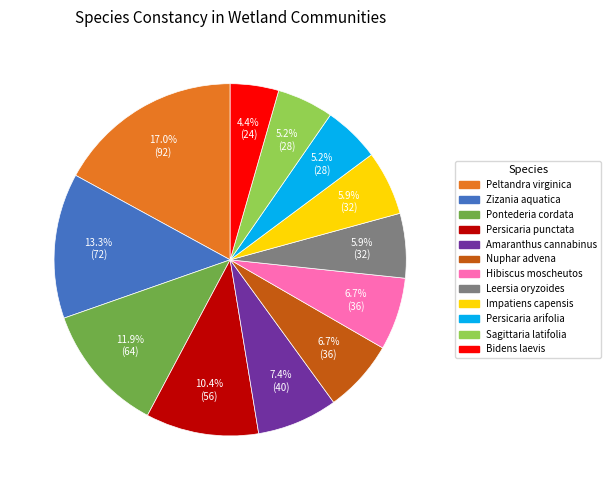

Is there any slice that represents more than half of the pie?

No